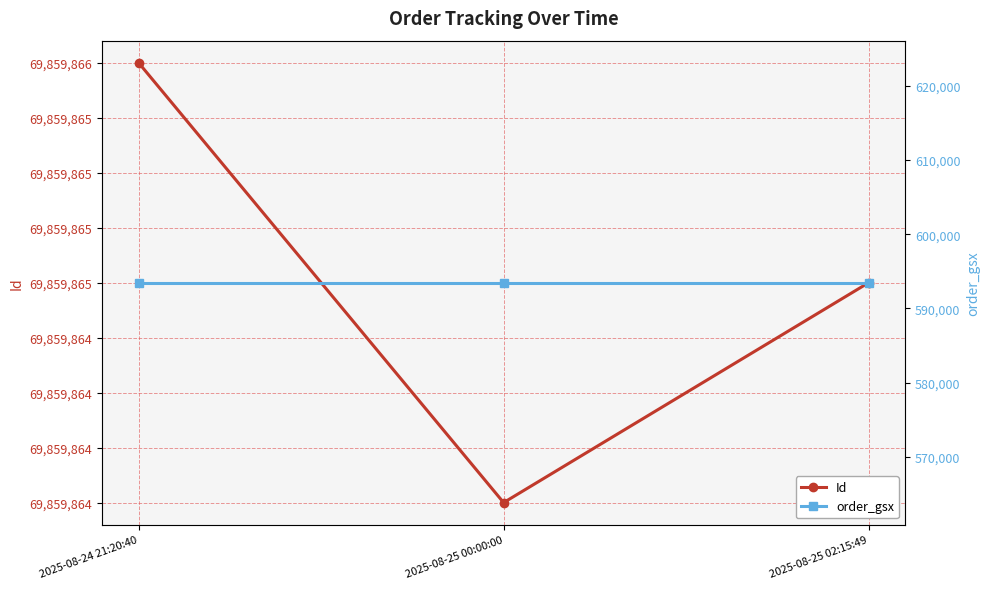

What is the maximum value for Id?

69859866